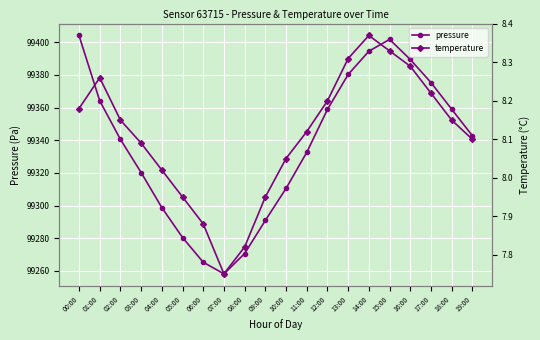

List the labels in order of pressure value, smallest first.

07:00, 06:00, 08:00, 05:00, 09:00, 04:00, 10:00, 03:00, 11:00, 02:00, 19:00, 12:00, 18:00, 01:00, 17:00, 13:00, 16:00, 14:00, 15:00, 00:00